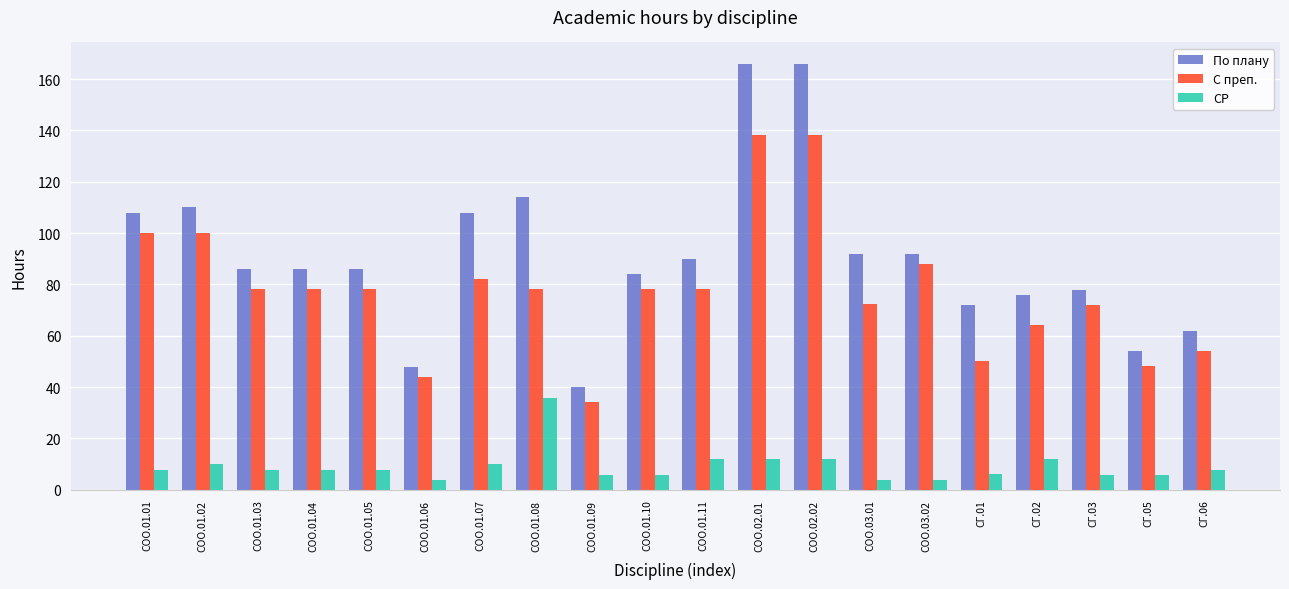

What is the value of the По плану bar at the 16th from the left?

72.0